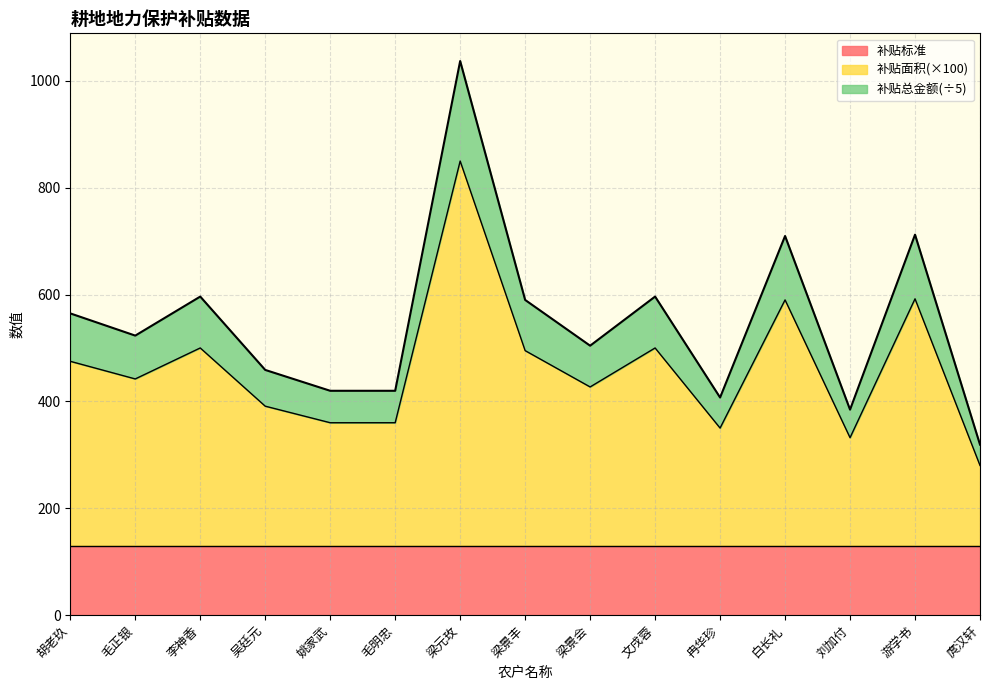

The value of 补贴标准 at 李神香 is 130.0. True or false?

True